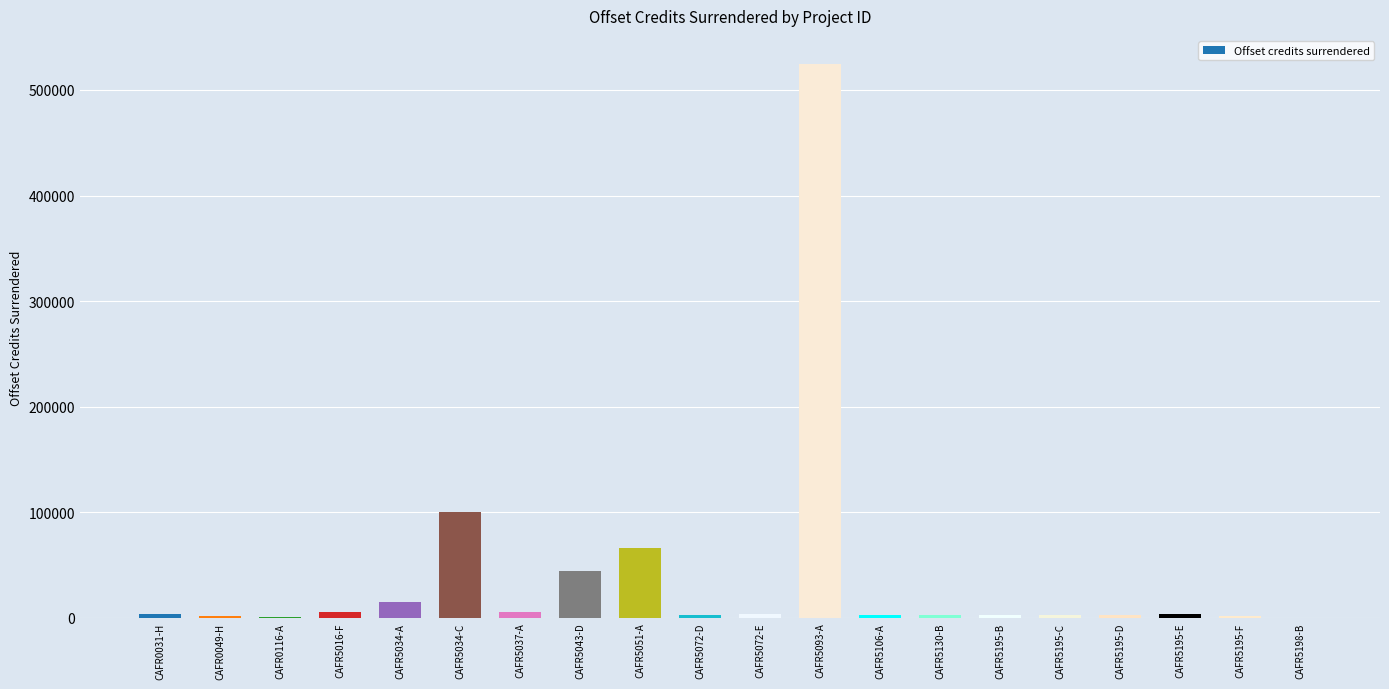

Which has a higher value, CAFR5051-A or CAFR0116-A?

CAFR5051-A